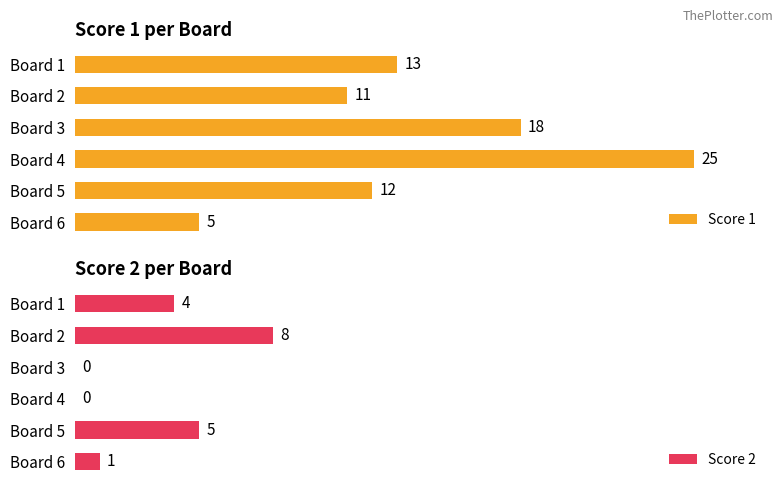

At which label does Score 1 reach its peak?

Board 4